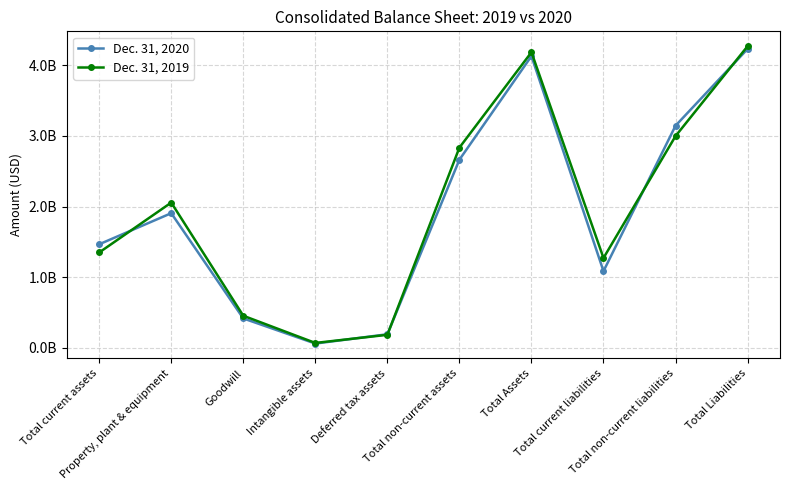

Does the chart have visible grid lines?

Yes